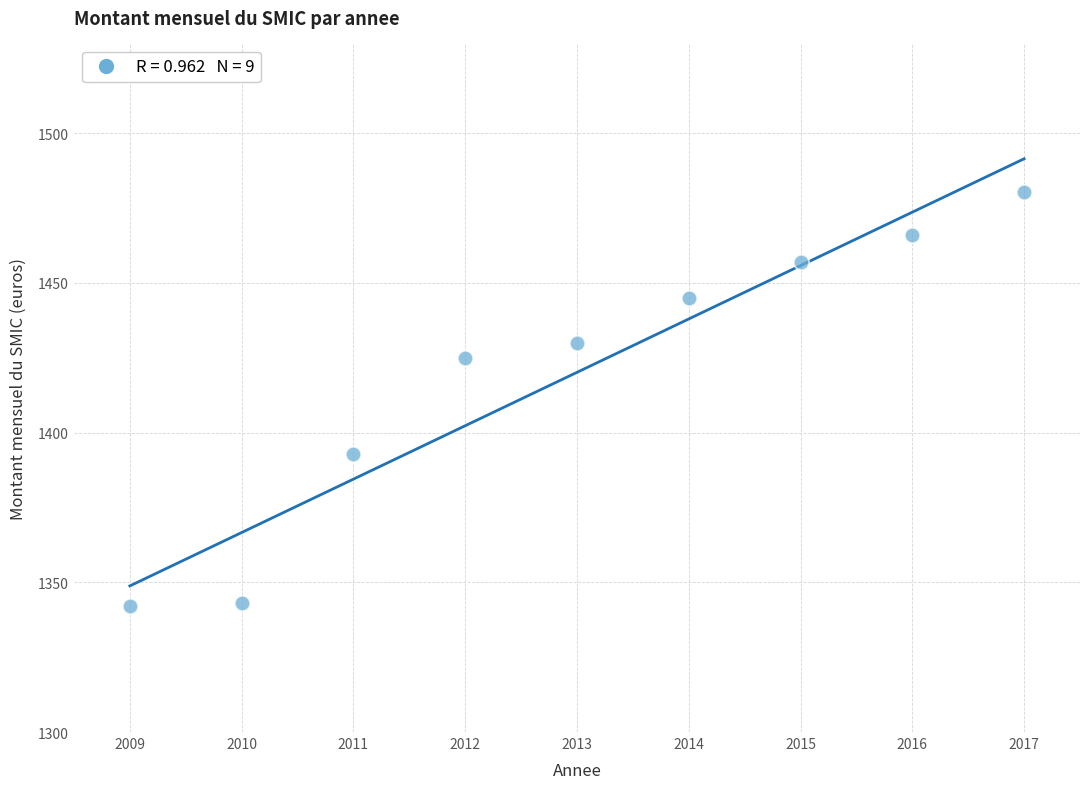

What is the range of Y values (max minus min)?

138.3